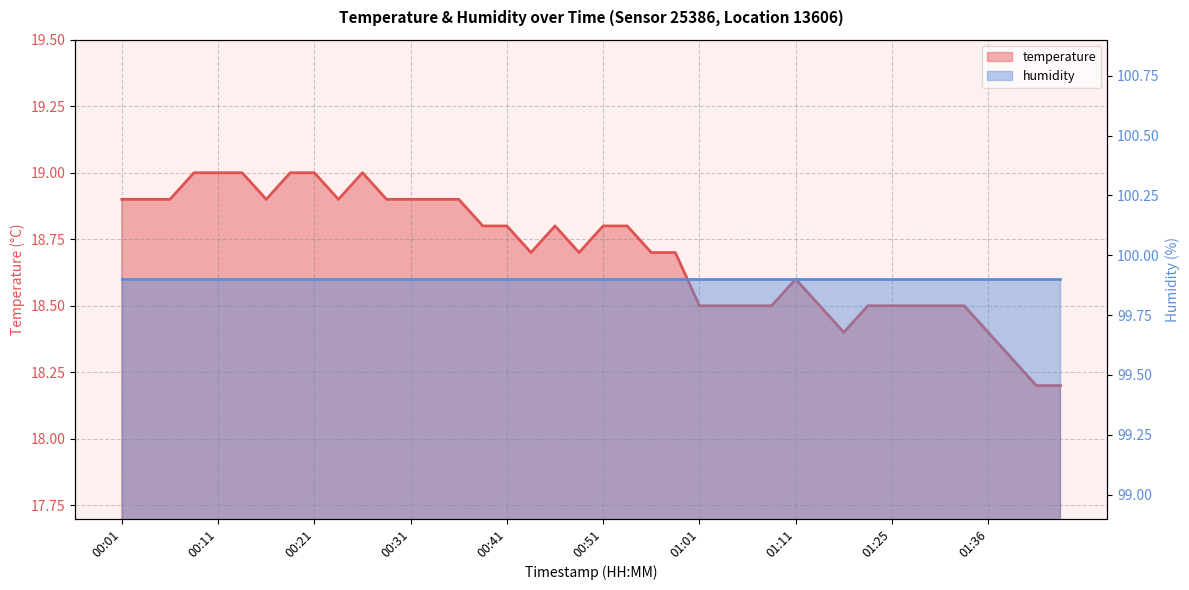

Which category has the highest value across all series?

00:09